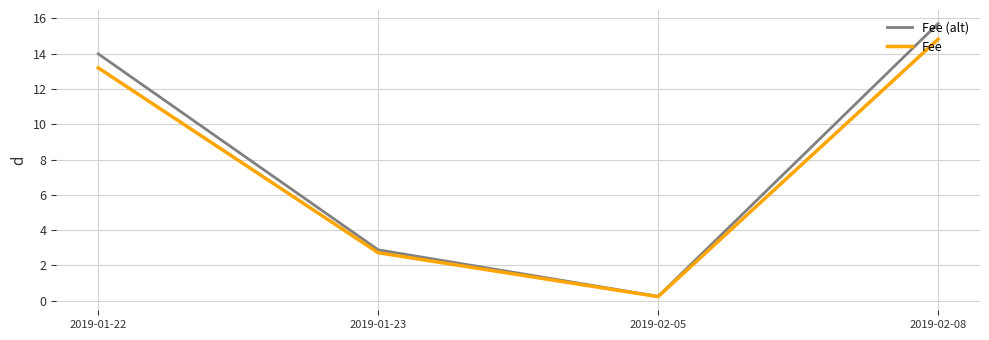

At which category does Fee reach its first local valley?

2019-02-05